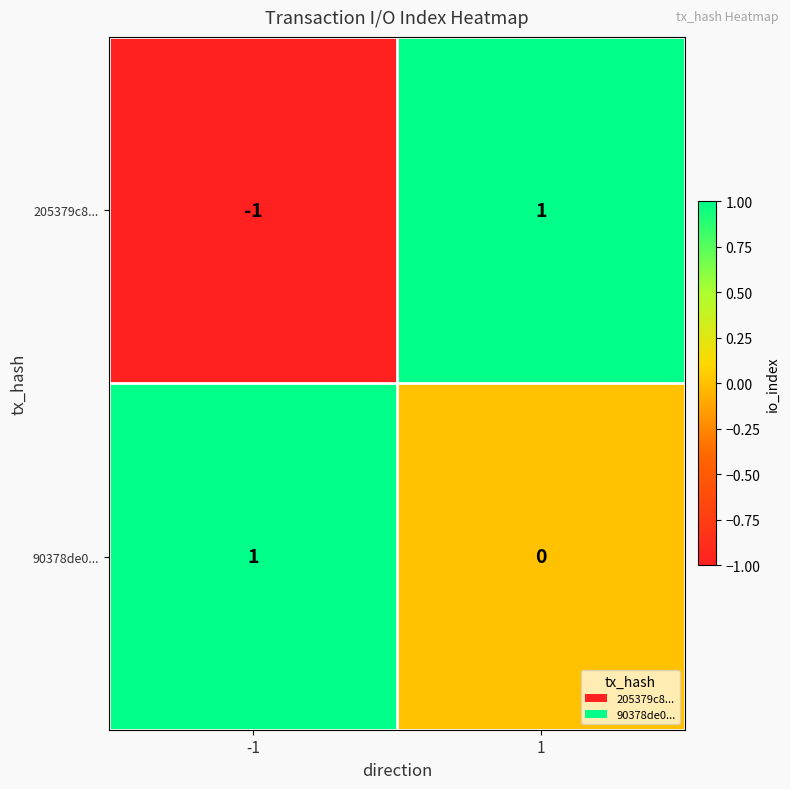

What is the difference between the highest and lowest values at 1?

1